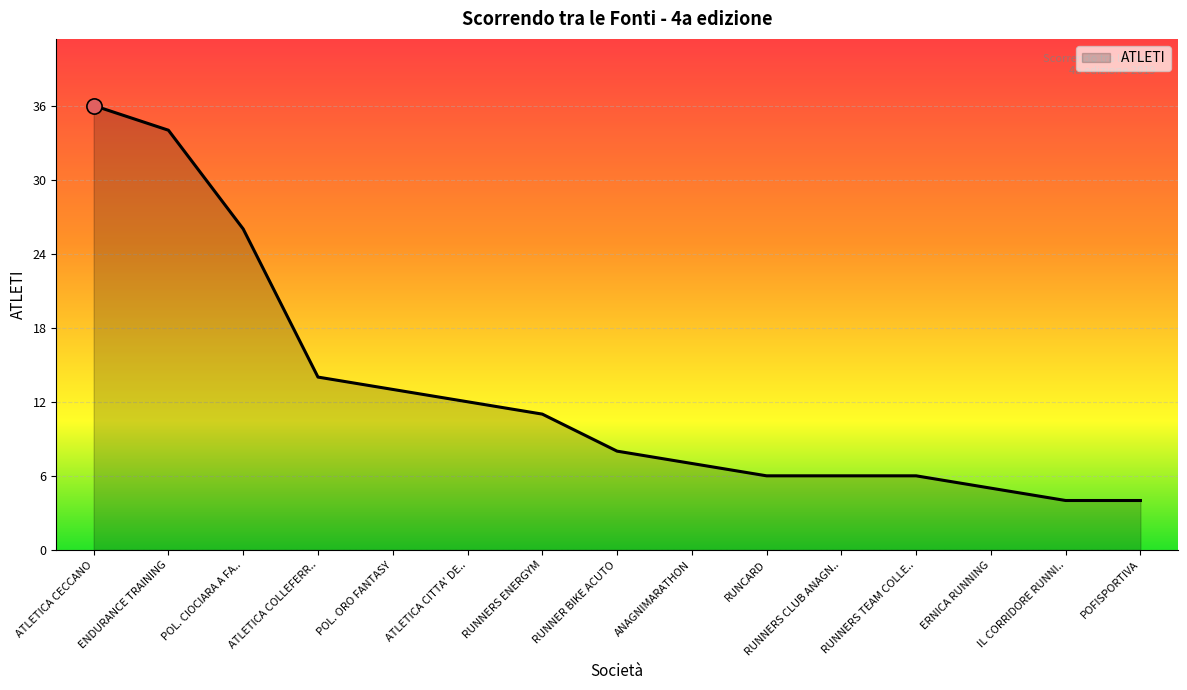

Which has a higher value, IL CORRIDORE RUNNI.. or POL. ORO FANTASY?

POL. ORO FANTASY